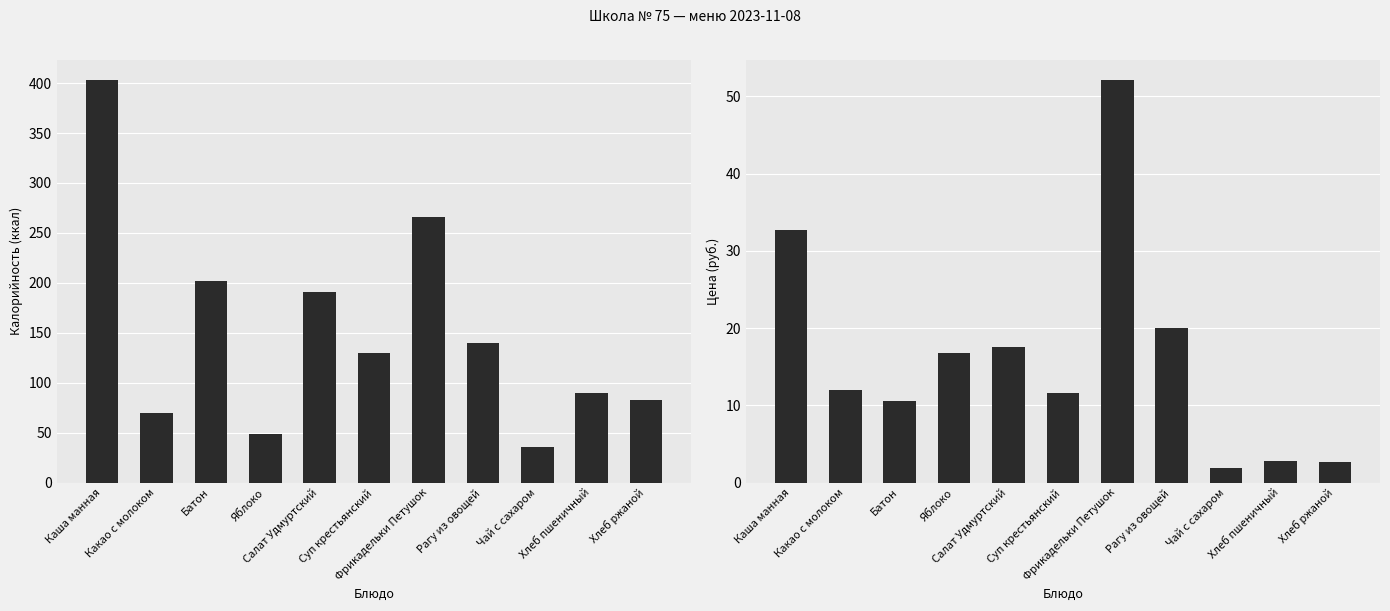

Between Каша манная and Салат Удмуртский, which series saw the biggest shift?

Калорийность